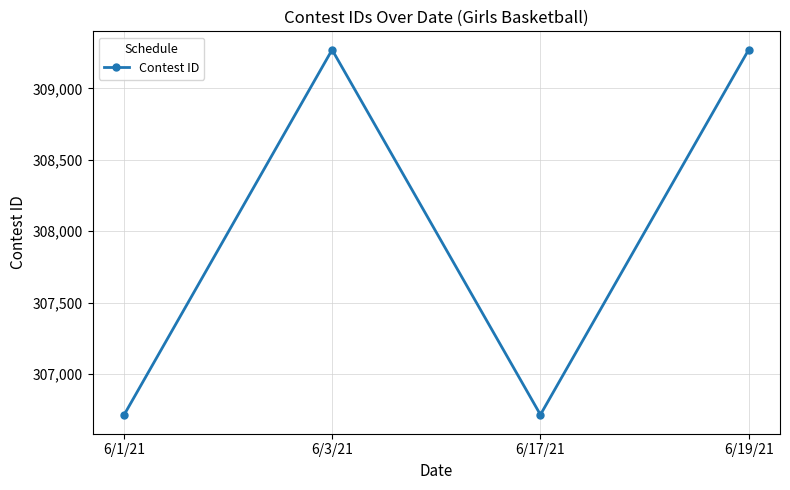

True or false: the data shows 309271 at 6/3/21.

True